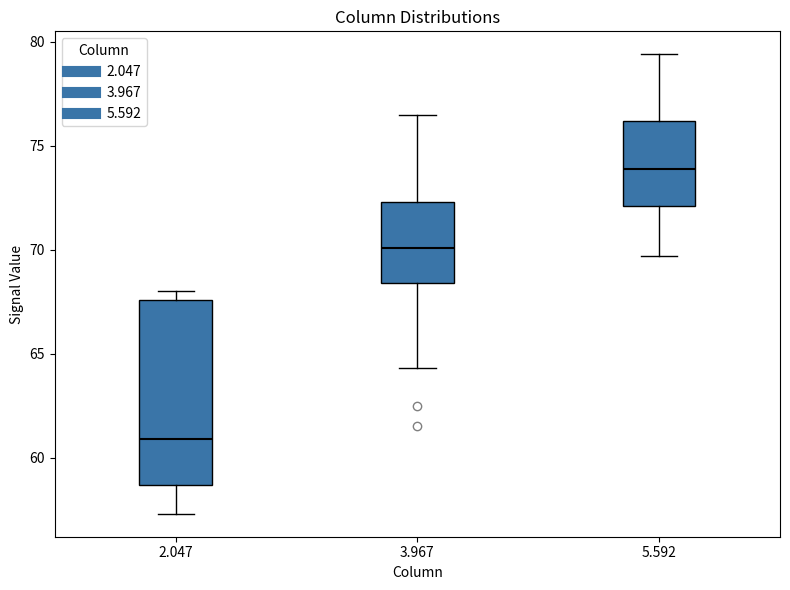

Which box has the lowest median line?

2.047